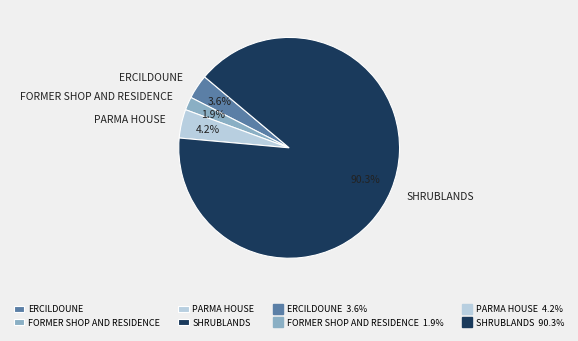

How much of the chart is everything except PARMA HOUSE?

95.8%